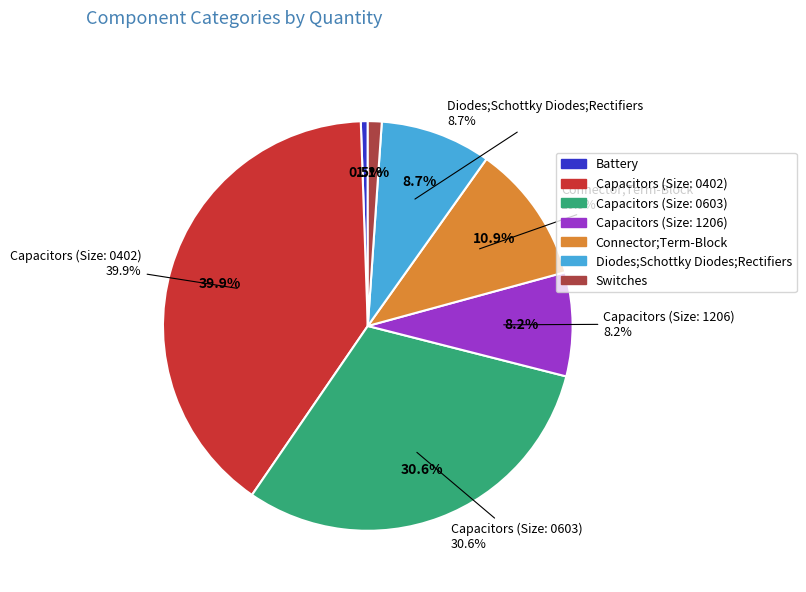

To the nearest percent, what is the average slice percentage?

14%